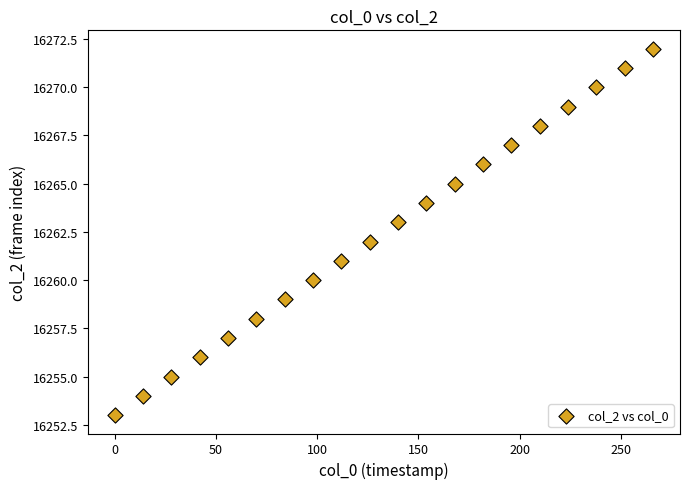

What is the range of Y values (max minus min)?

19